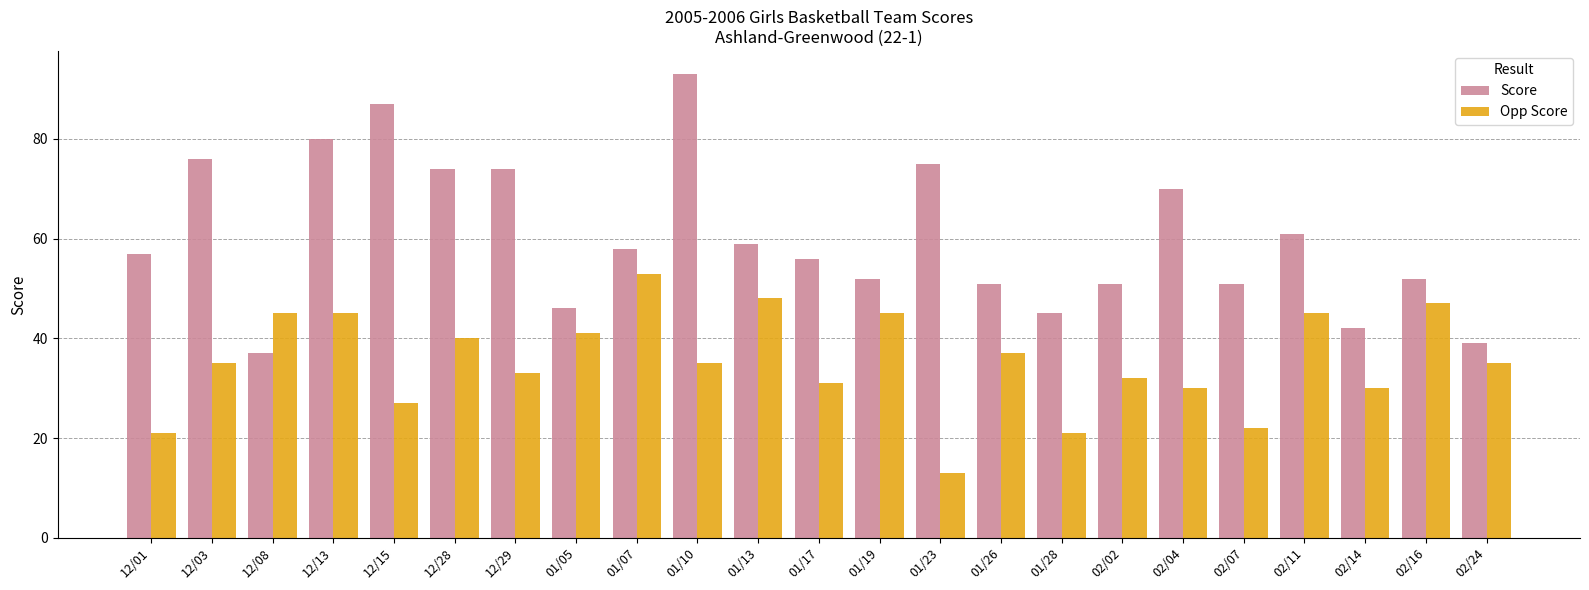

What value does the Score series have at 01/13, to the nearest 10?

60